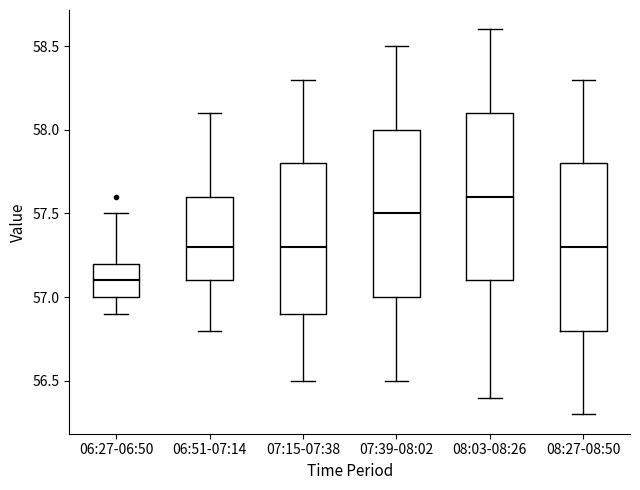

Where is the lower edge of the box for 08:27-08:50 on the y-axis? The values are not printed on the chart, so give them approximately, as read against the axis.

56.8